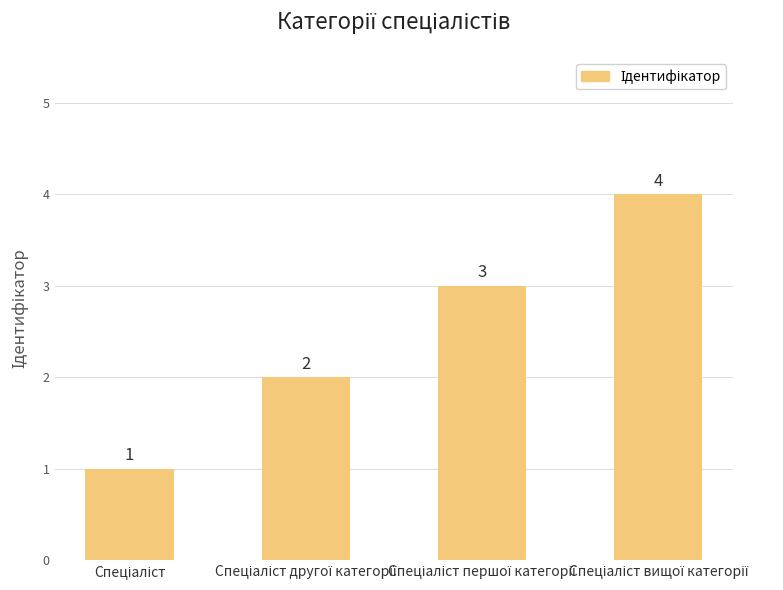

What is the maximum value shown in the chart?

4